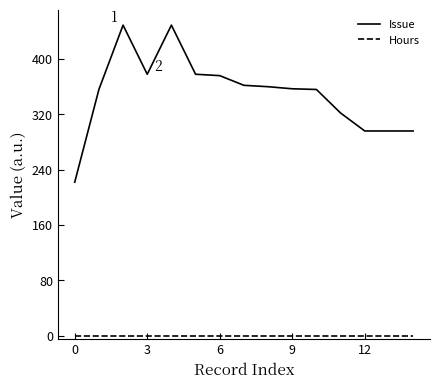

Which series has the largest range (max minus min)?

Issue